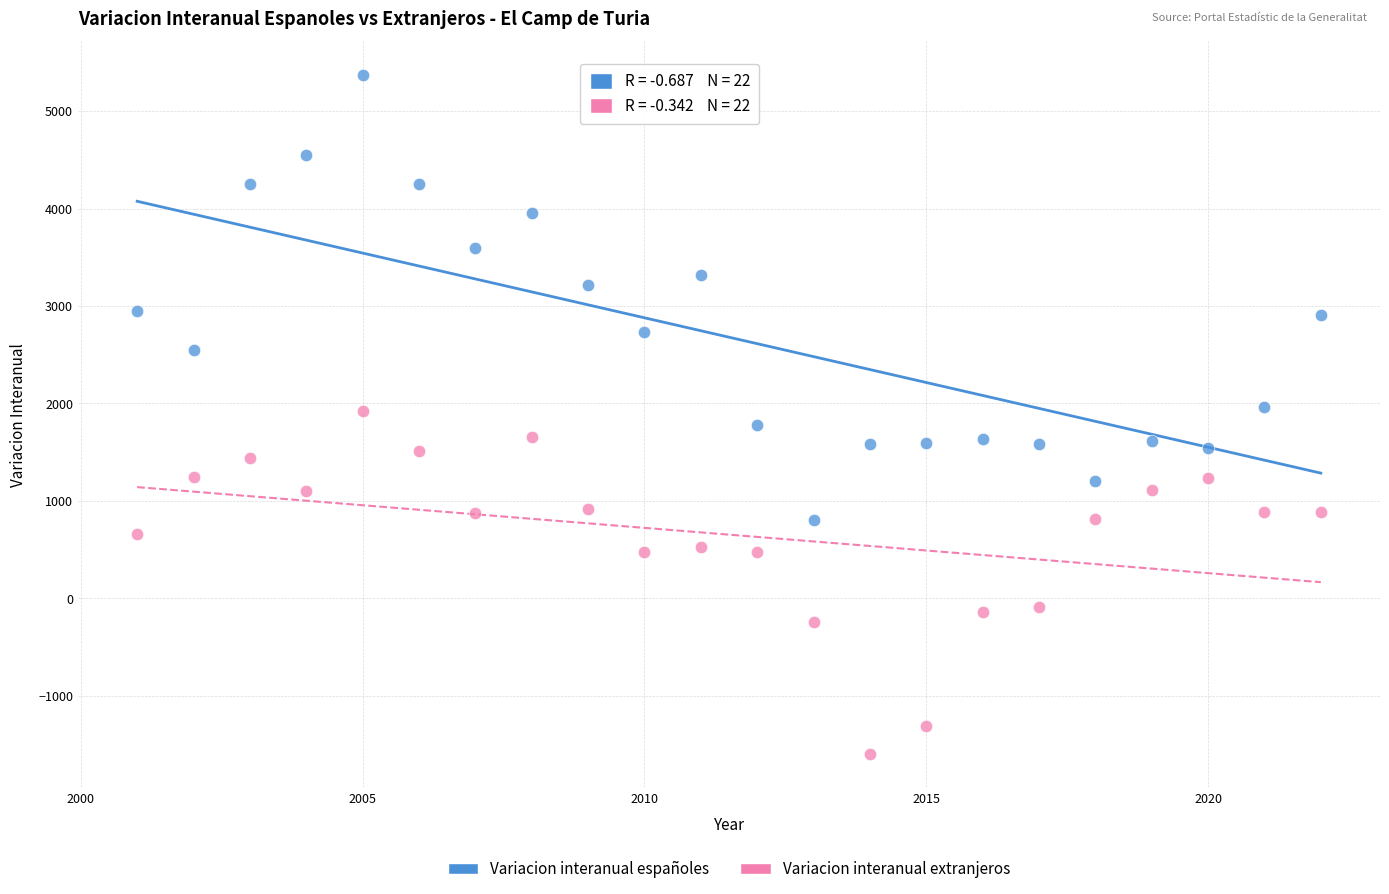

Across all data points, what is the range of Y values (max minus min)?

6962